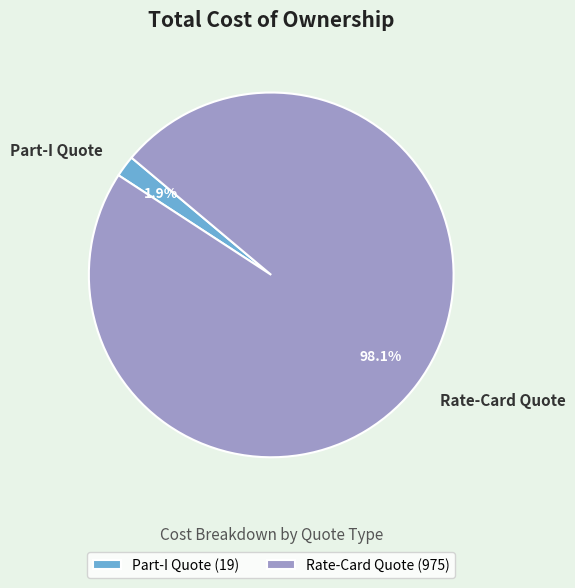

What is the total percentage of Part-I Quote and Rate-Card Quote?

100.0%